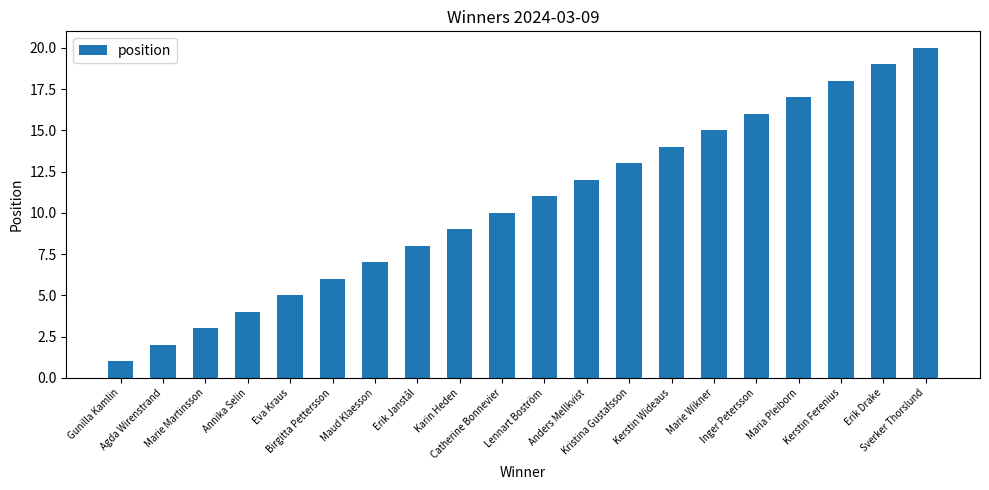

List the labels in order of value, largest first.

Sverker Thorslund, Erik Drake, Kerstin Ferenius, Maria Pleiborn, Inger Petersson, Marie Wikner, Kerstin Wideaus, Kristina Gustafsson, Anders Mellkvist, Lennart Boström, Catherine Bonnevier, Karin Heden, Erik Janstål, Maud Klaesson, Birgitta Pettersson, Eva Kraus, Annika Selin, Marie Martinsson, Agda Wirenstrand, Gunilla Kamlin